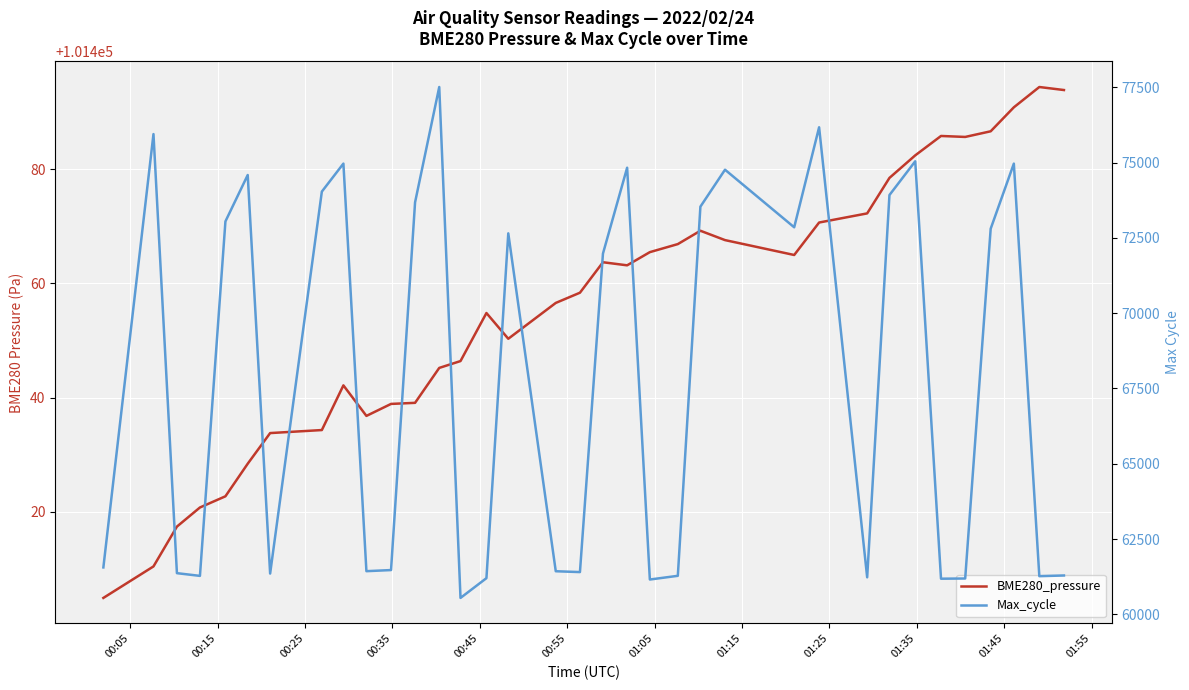

List the series in order of their overall mean, highest first.

BME280_pressure, Max_cycle